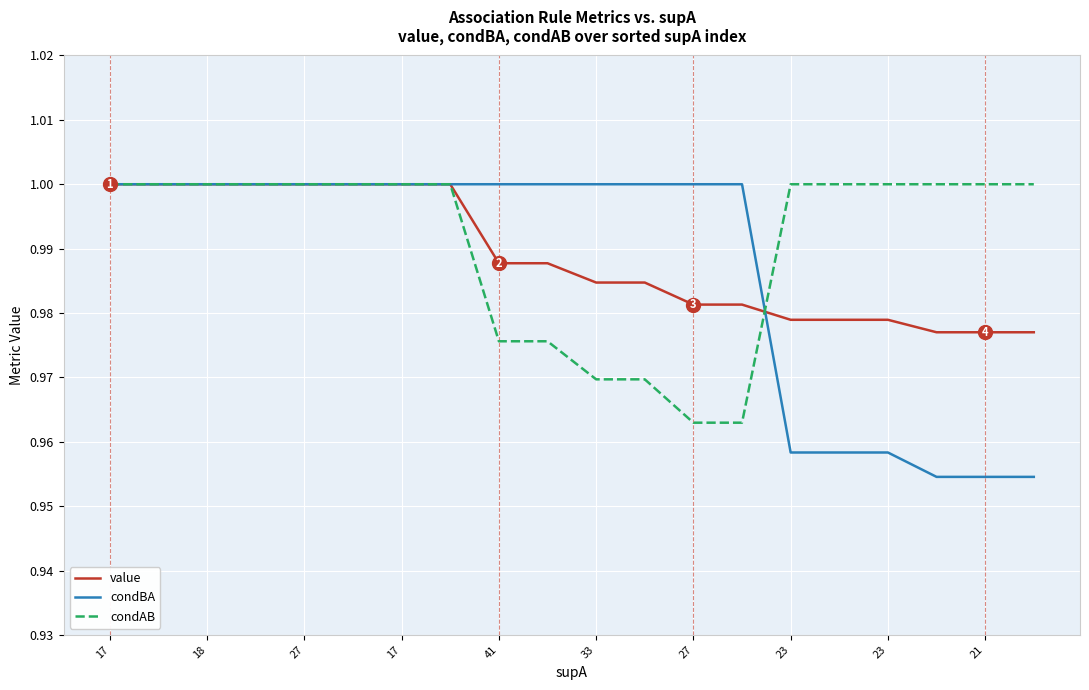

Which series has the widest spread of values?

condBA